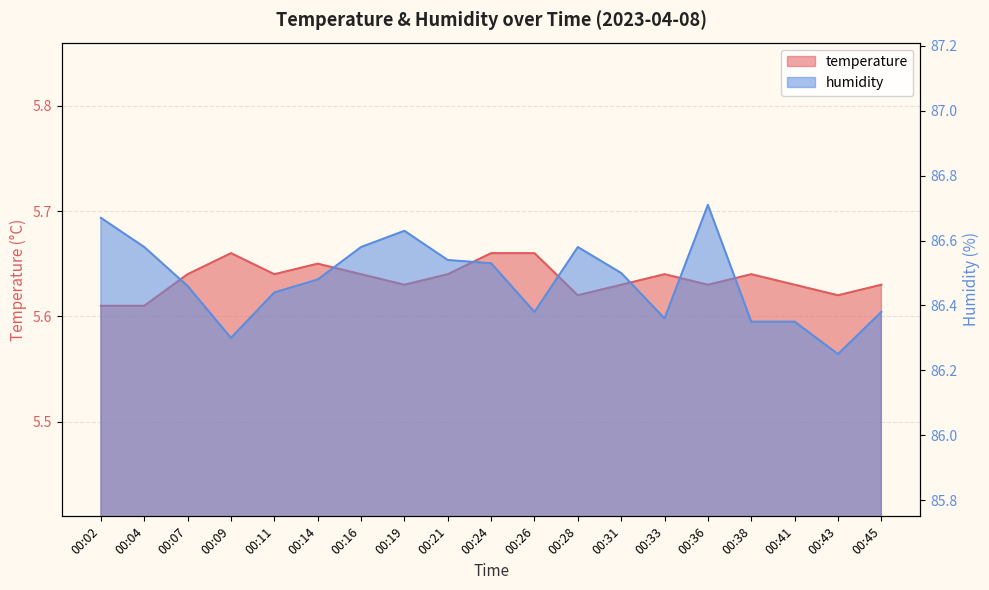

What is the difference between the second highest and minimum values in the humidity series?

0.4